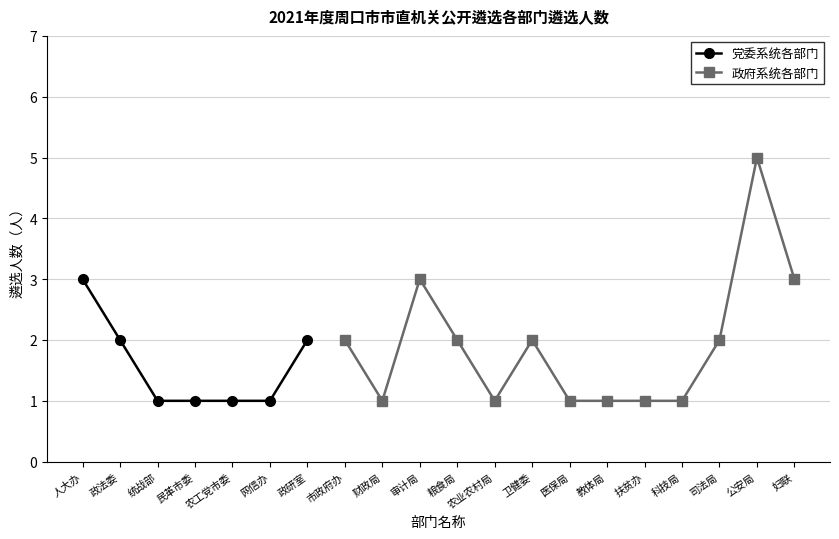

The chart shows a value of 1 at 260103. True or false?

False